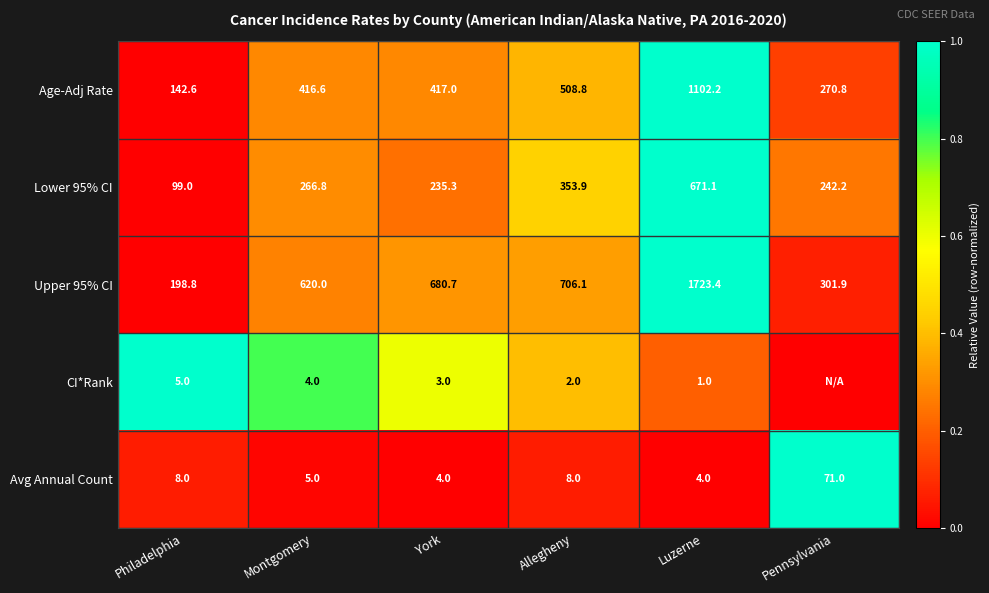

What is the sum of all Lower 95% CI values?

1868.3